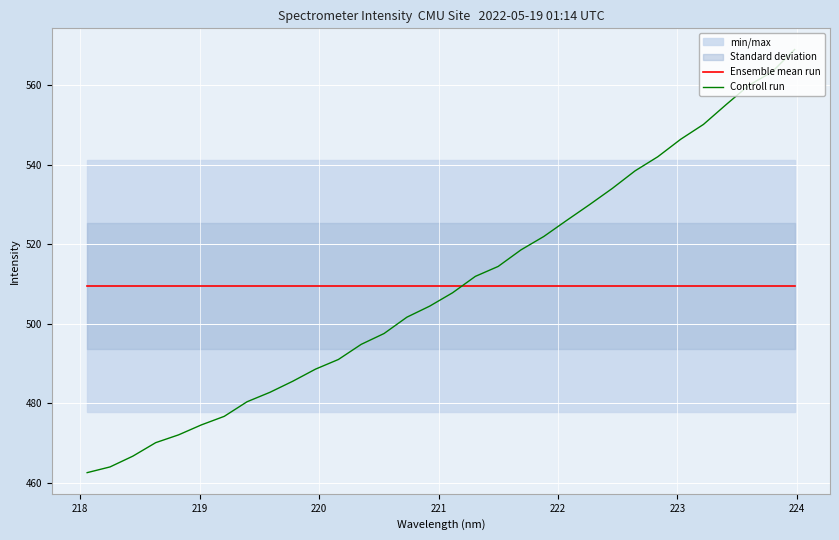

True or false: Controll run has more than 1 points higher than both neighbors.

False